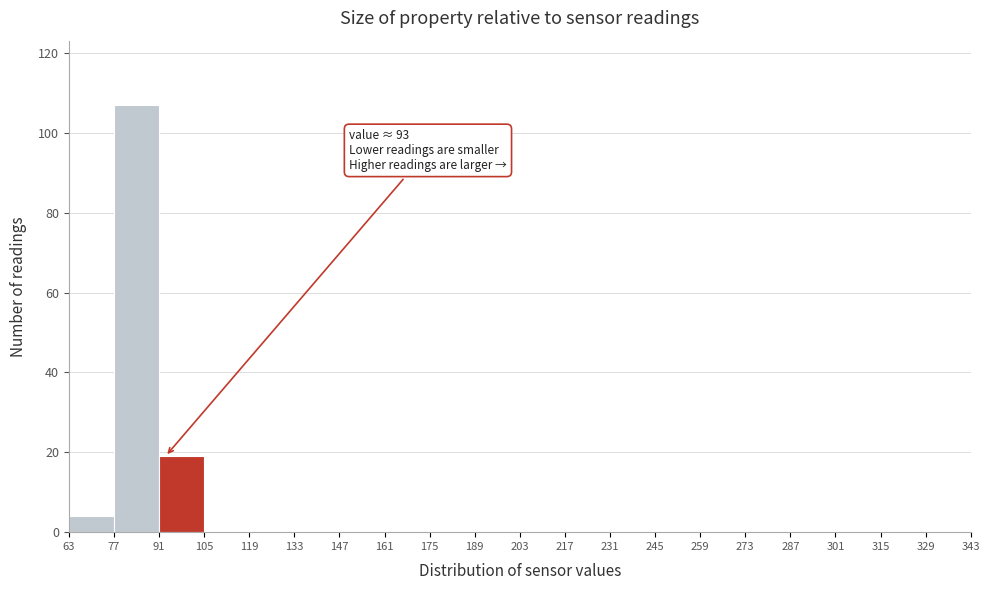

Over which range of the x-axis is the bar tallest?

77 to 91